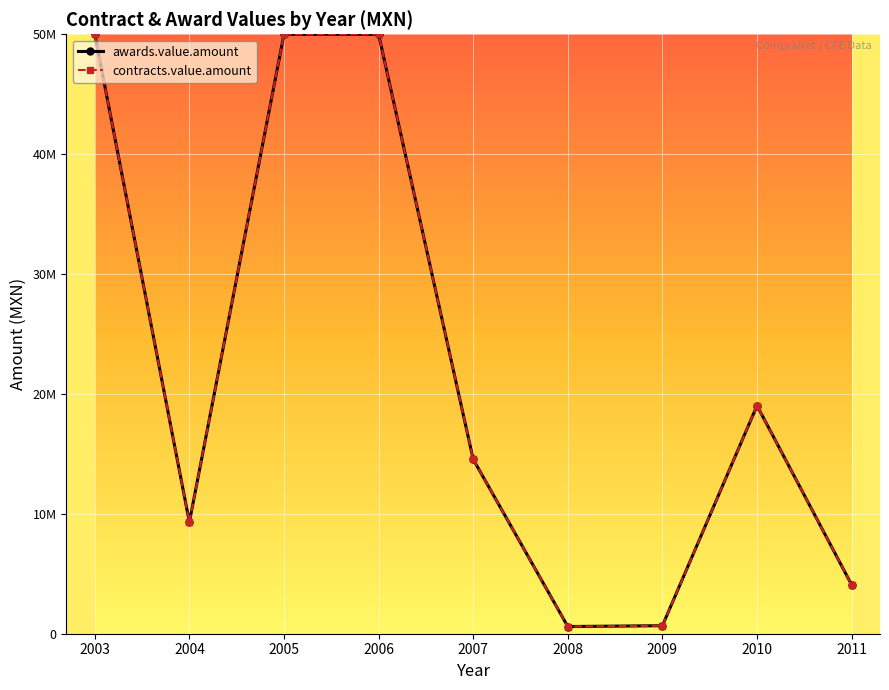

Does the chart display data point markers on the line(s)?

Yes